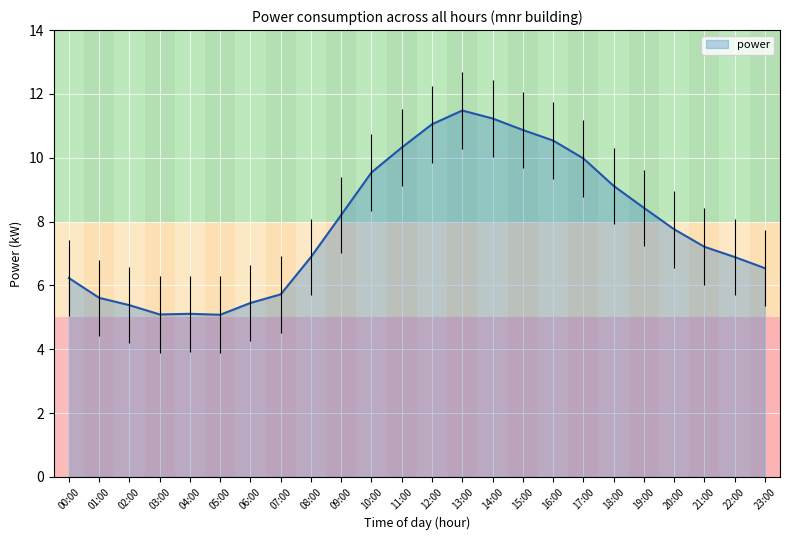

True or false: the data shows 10.9 at 15:00.

True